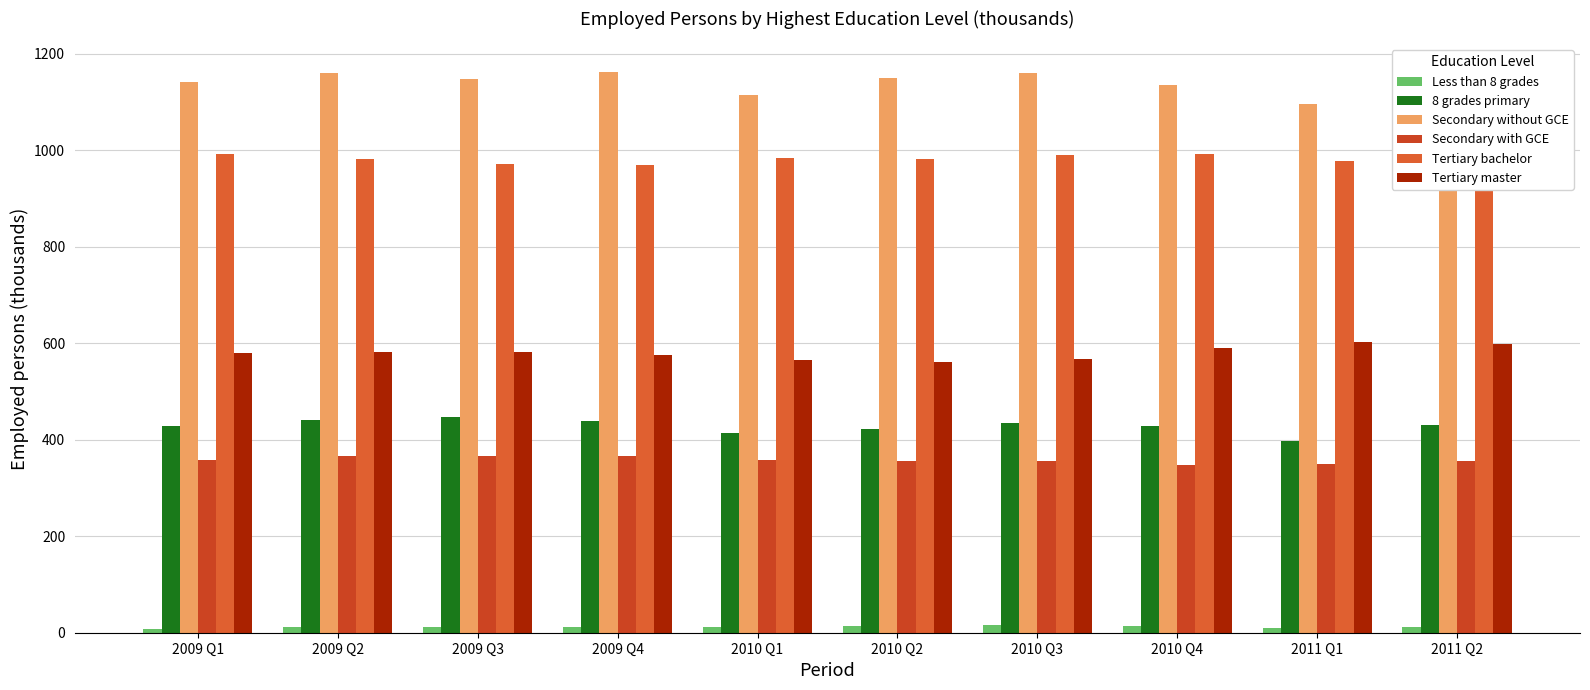

Reading left to right, transcribe all the data shown in this chart.

Less than 8 grades: 7.9	11.7	11.3	11.5	11.1	13.6	16.0	13.3	9.1	11.4
8 grades primary: 428.9	440.2	446.2	439.1	413.5	422.4	434.7	428.1	396.9	431.4
Secondary without GCE: 1141.9	1159.6	1148.6	1162.0	1114.1	1150.1	1159.4	1135.6	1096.9	1130.7
Secondary with GCE: 357.7	367.2	366.6	366.7	358.9	355.2	355.6	347.2	350.5	356.4
Tertiary bachelor: 991.7	981.0	971.5	968.9	983.3	982.0	990.5	992.1	977.4	960.7
Tertiary master: 579.5	581.4	581.4	575.2	564.5	561.6	567.8	589.4	601.8	599.4